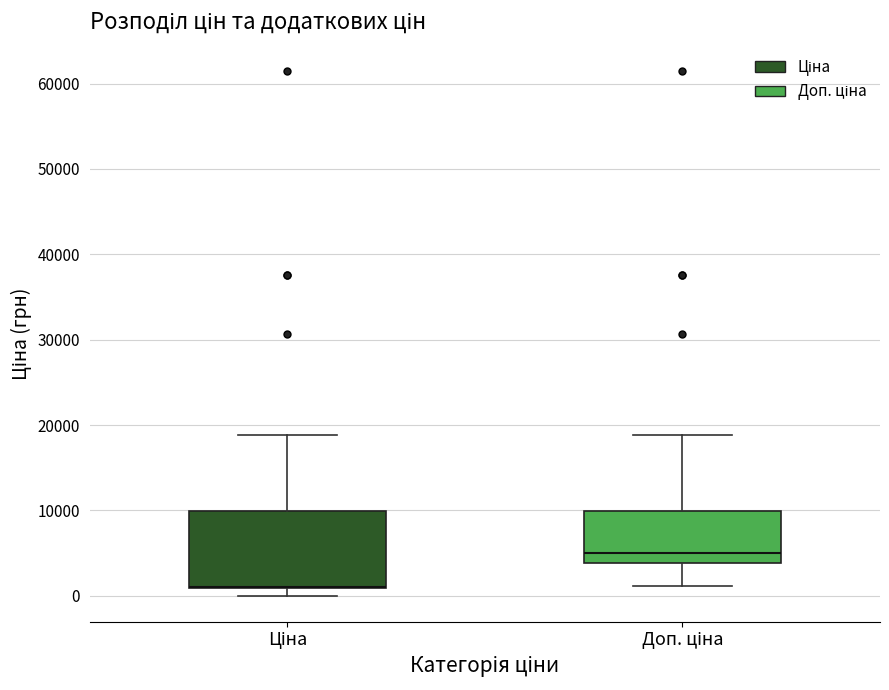

Reading left to right, read every box against the y-axis: the position of its median line, the range the box covers, and the ends of its whiskers. The values are not printed on the chart, so give them approximately, as read against the axis.

Ціна: median 1000 (drawn on the box's lower edge), box 1000 to 10000, whiskers 0 to 19000
Доп. ціна: median 5000, box 4000 to 10000, whiskers 1000 to 19000